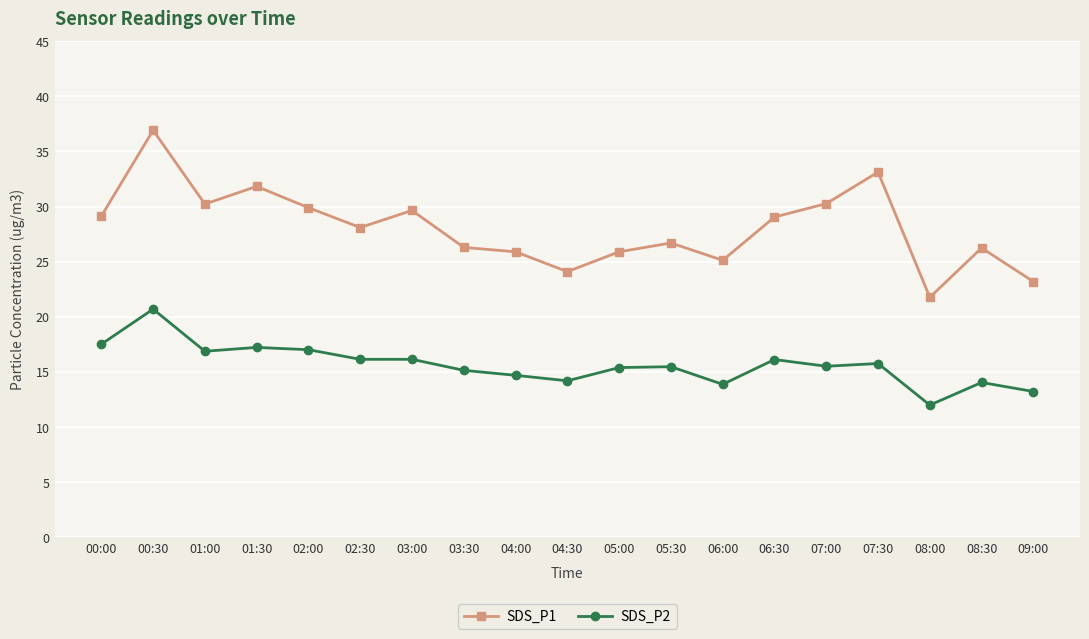

Is it true that SDS_P2 equals 14.7 at 04:00?

True